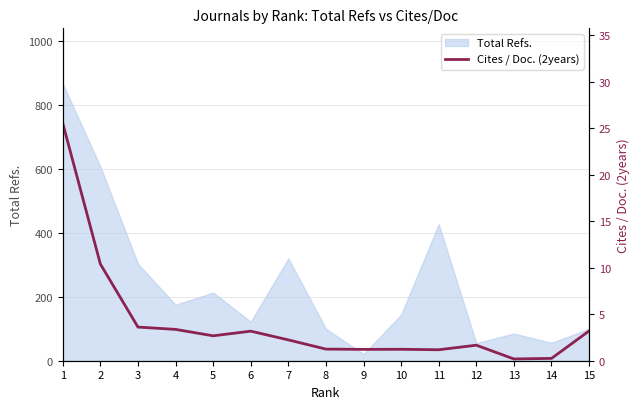

What is the smallest value displayed?

0.2